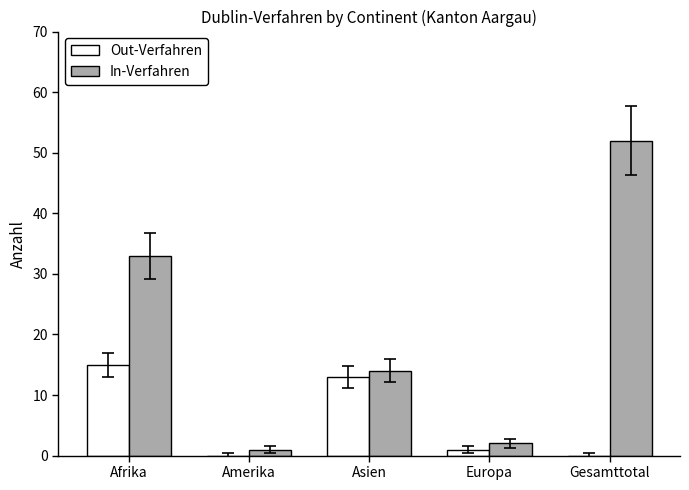

Reading right to left, list all the values displayed in this chart.

Out-Verfahren: 0	1	13	0	15
In-Verfahren: 52	2	14	1	33